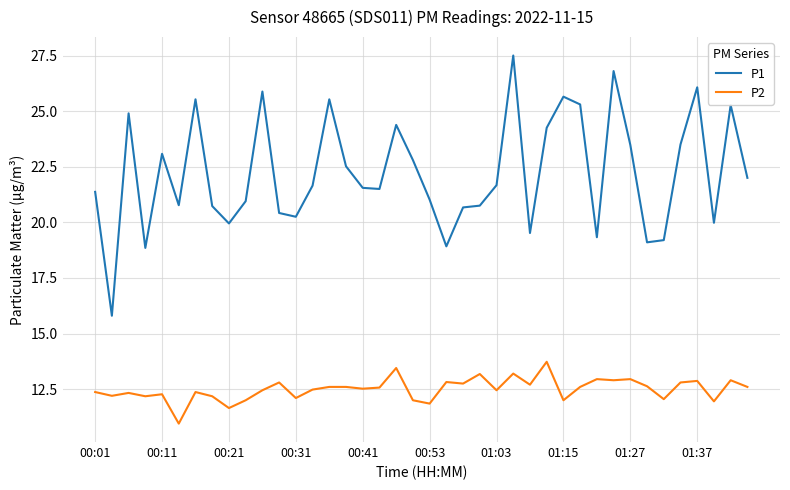

Does the chart have visible grid lines?

Yes